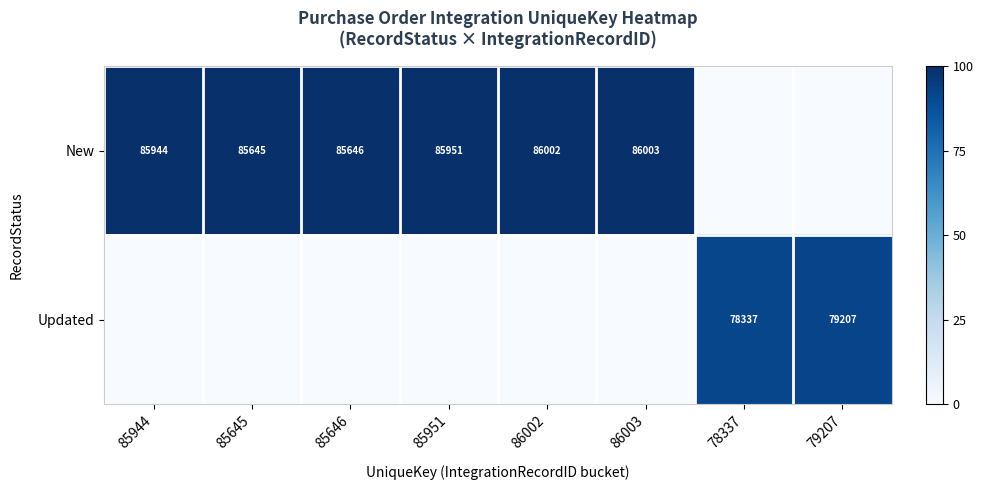

Is it true that New equals 49469 at 86002?

False